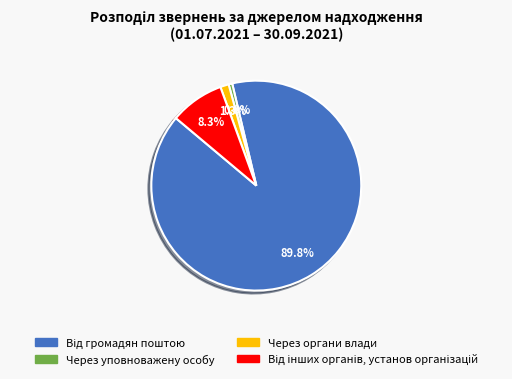

Does Через органи влади account for over 50% of the chart?

No